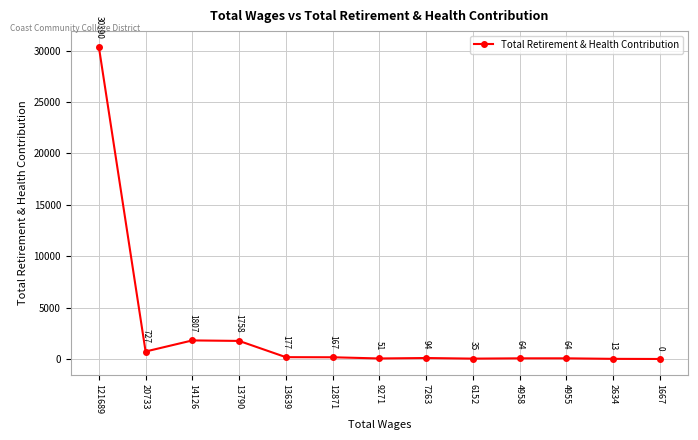

The value at 9271 is 51. True or false?

True